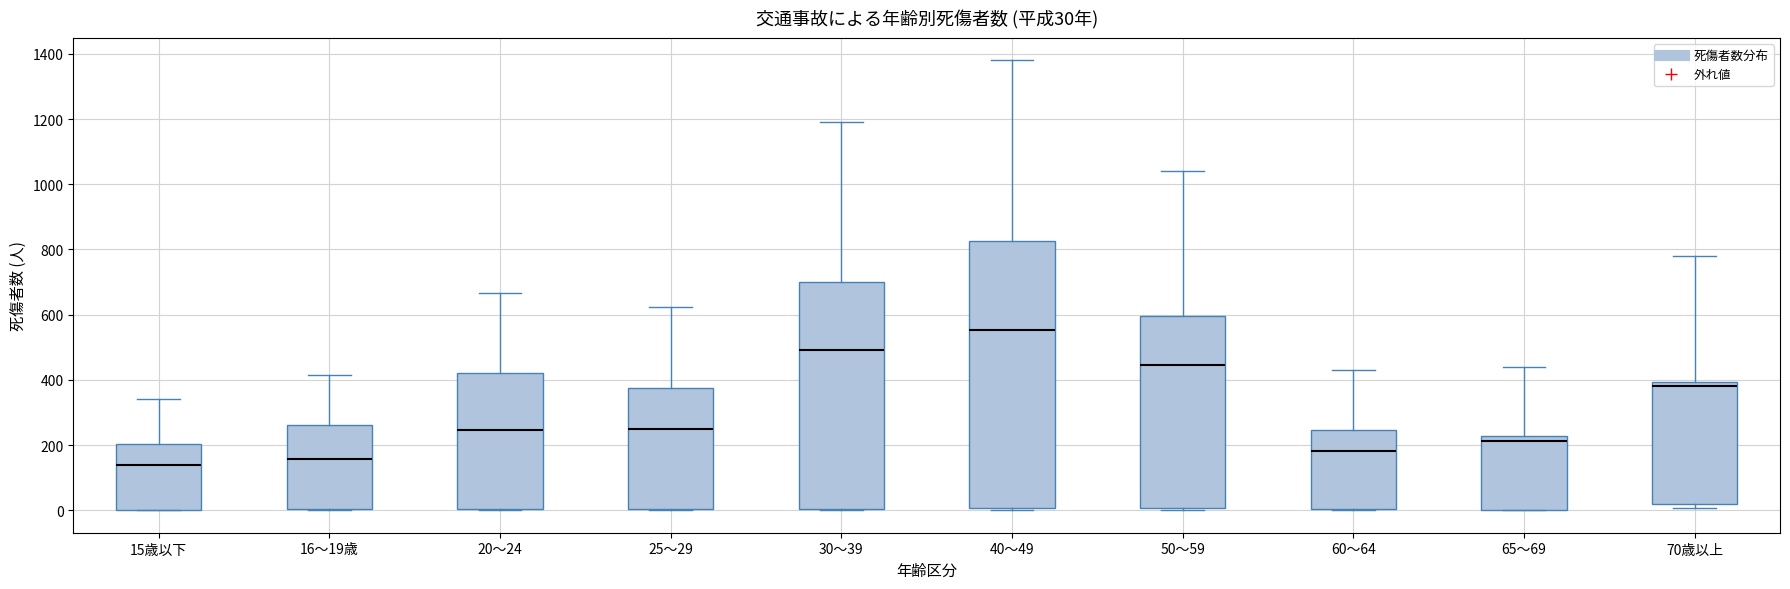

Which box has the highest median line?

40～49